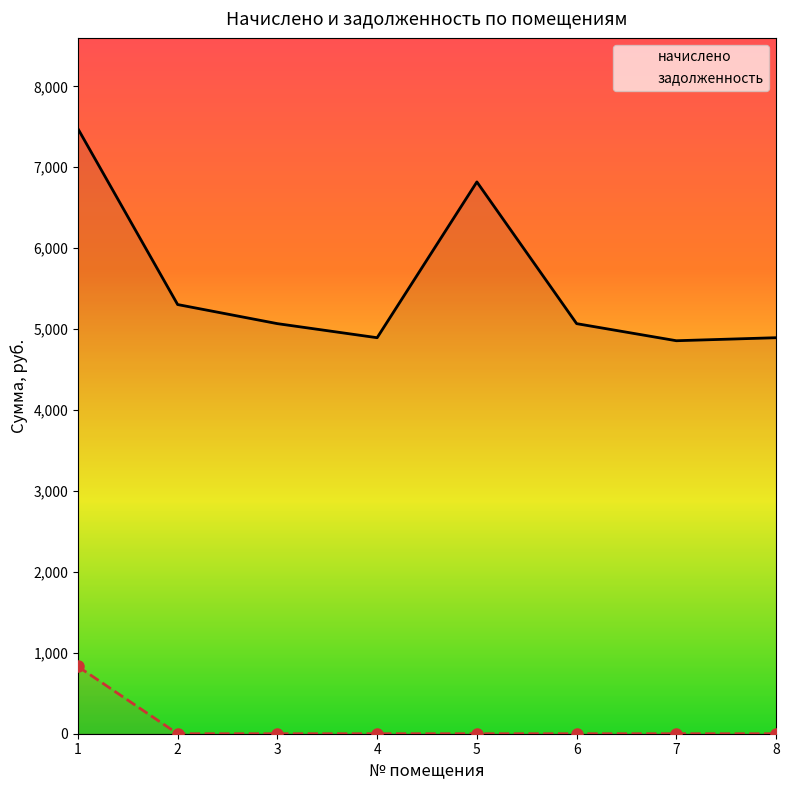

List the series in order of their peak value, lowest first.

задолженность, начислено